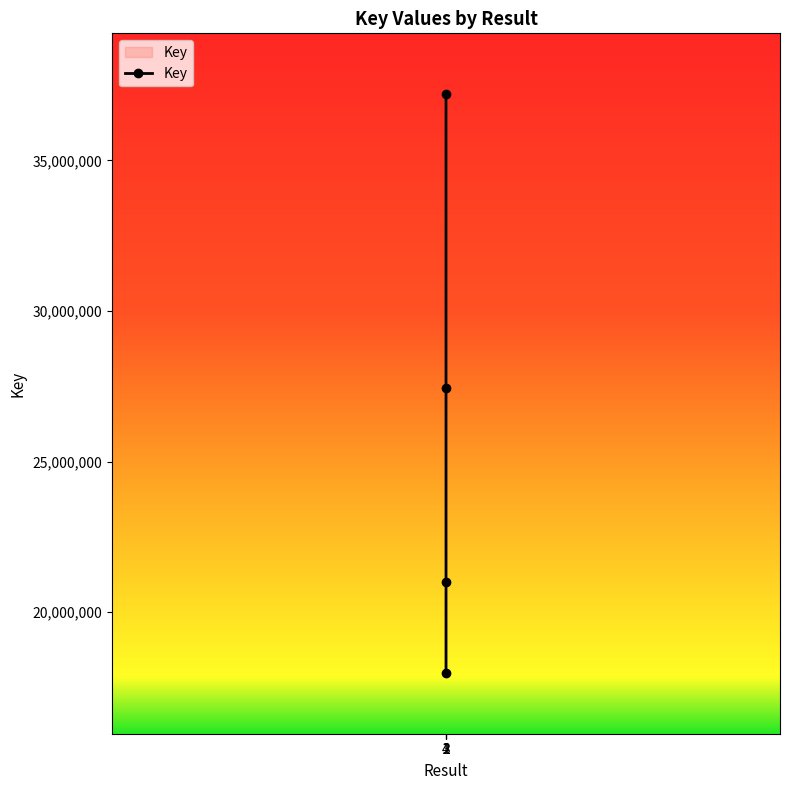

True or false: there are more than 0 points higher than both neighbors.

False